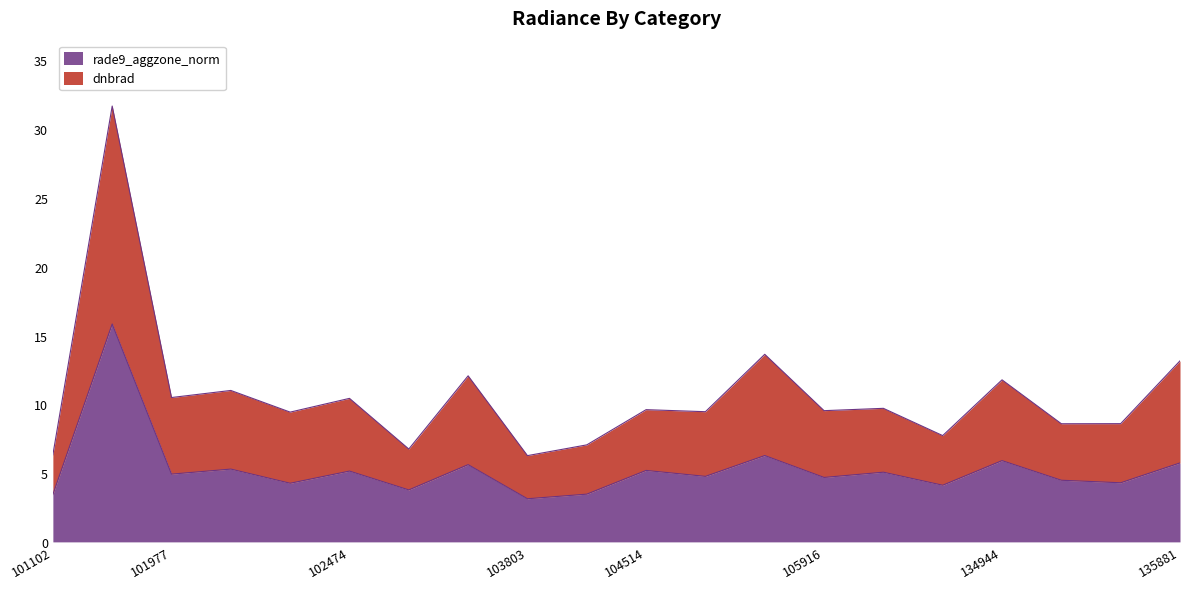

How many distinct data groups are displayed?

2